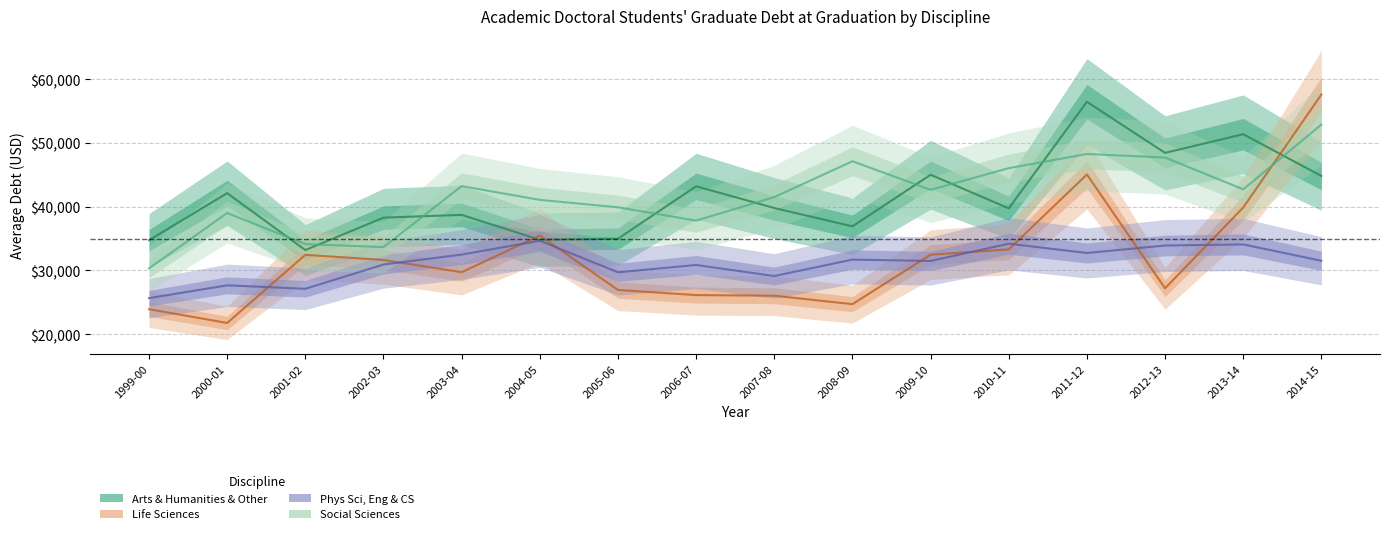

What is the spread (max minus min) of values at 2000-01?

20357.9